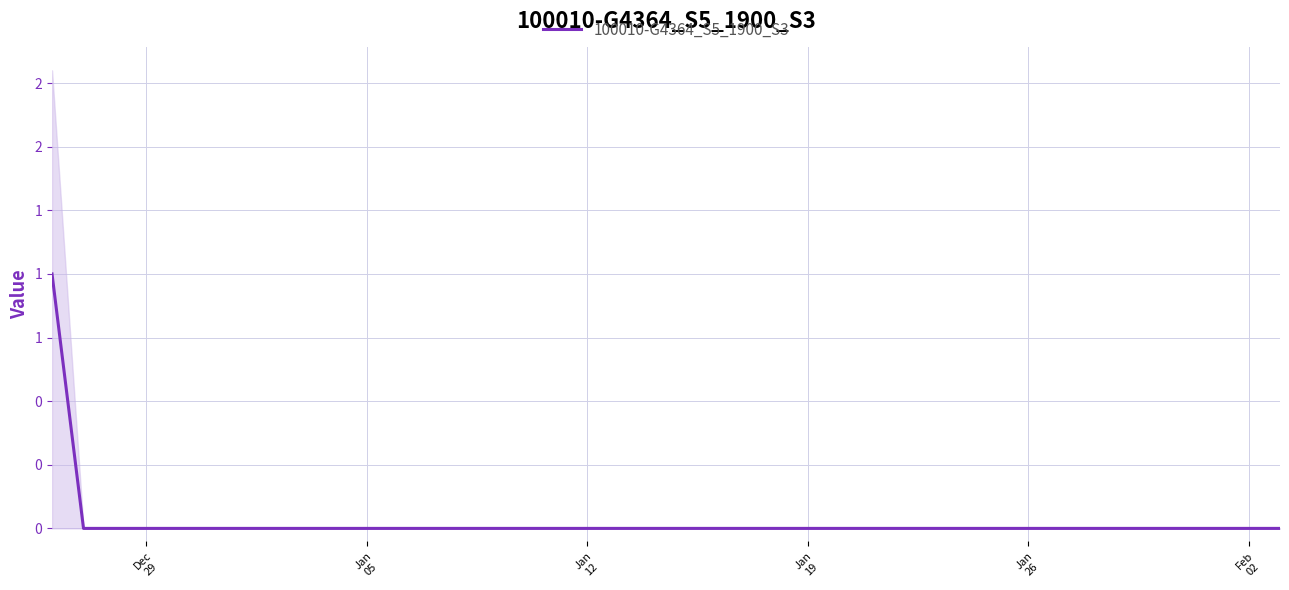

Does the chart display data point markers on the line(s)?

No